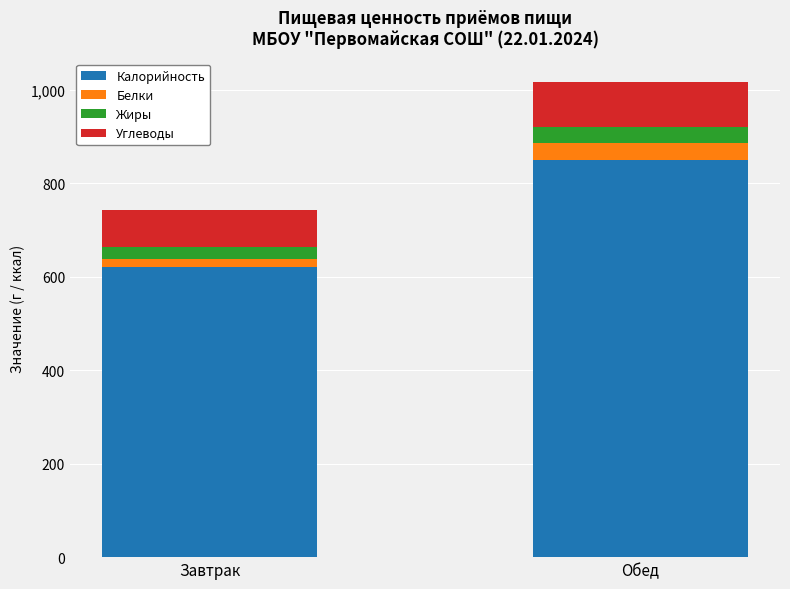

What is the maximum value for Калорийность?

848.6